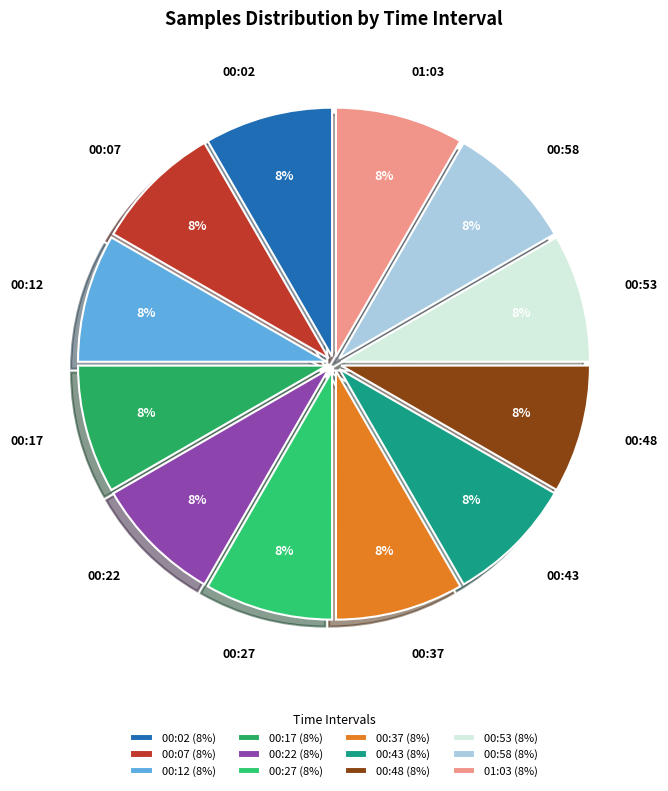

To the nearest percent, what percentage of the pie is 00:58?

8%